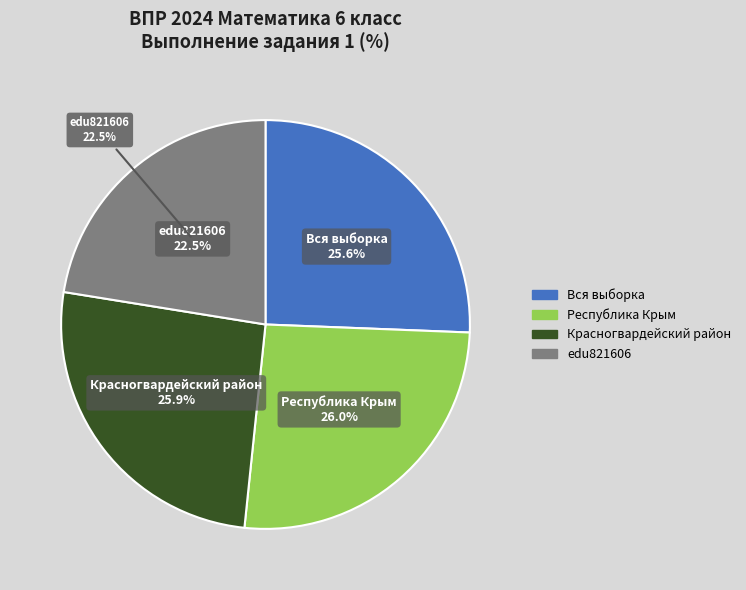

To the nearest percent, what is the average slice percentage?

25%